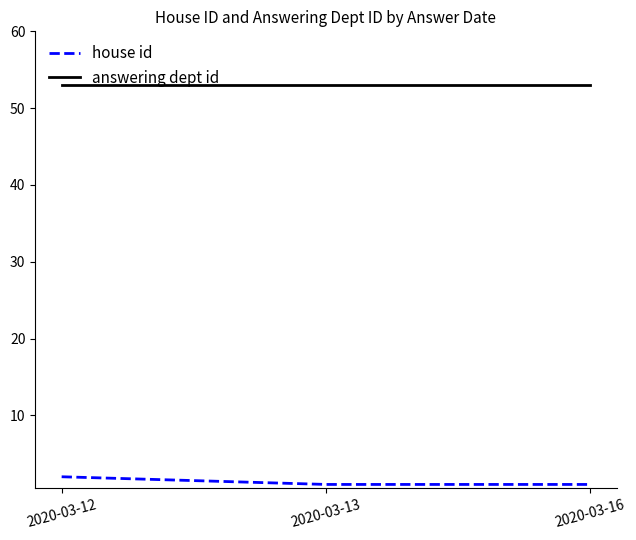

Is this an area chart (filled region under the line)?

No